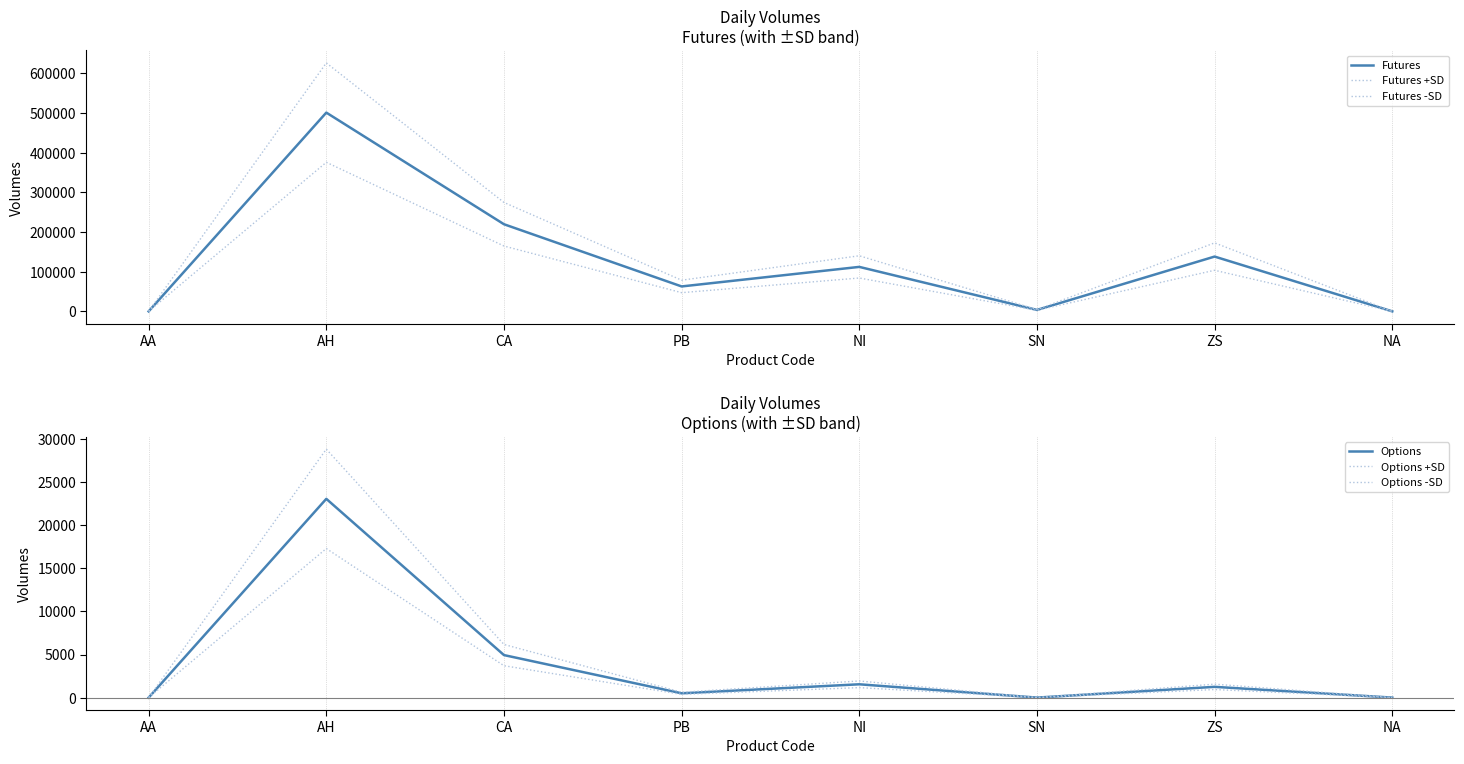

Count the number of categories in the chart.

8